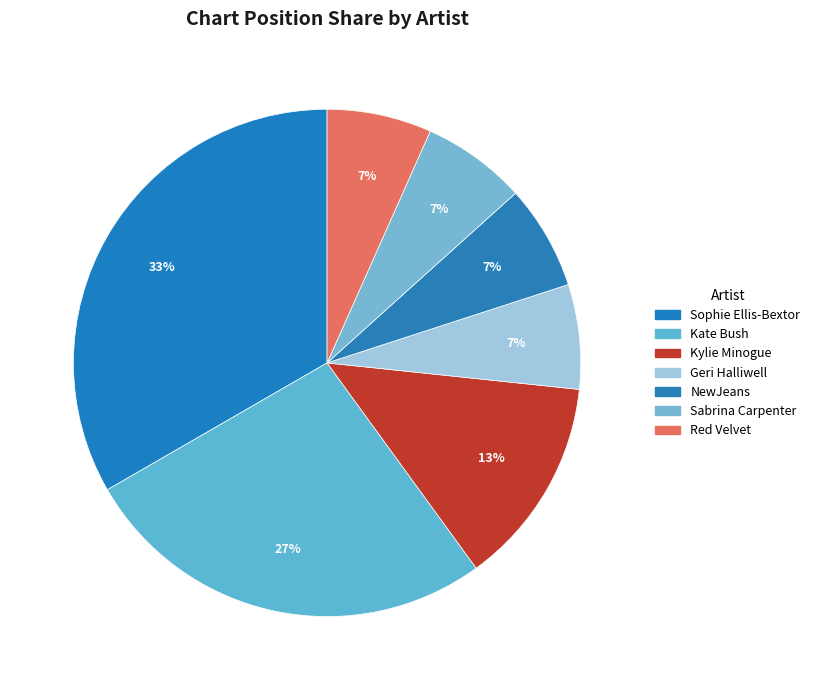

To the nearest percent, what portion does Geri Halliwell represent?

7%